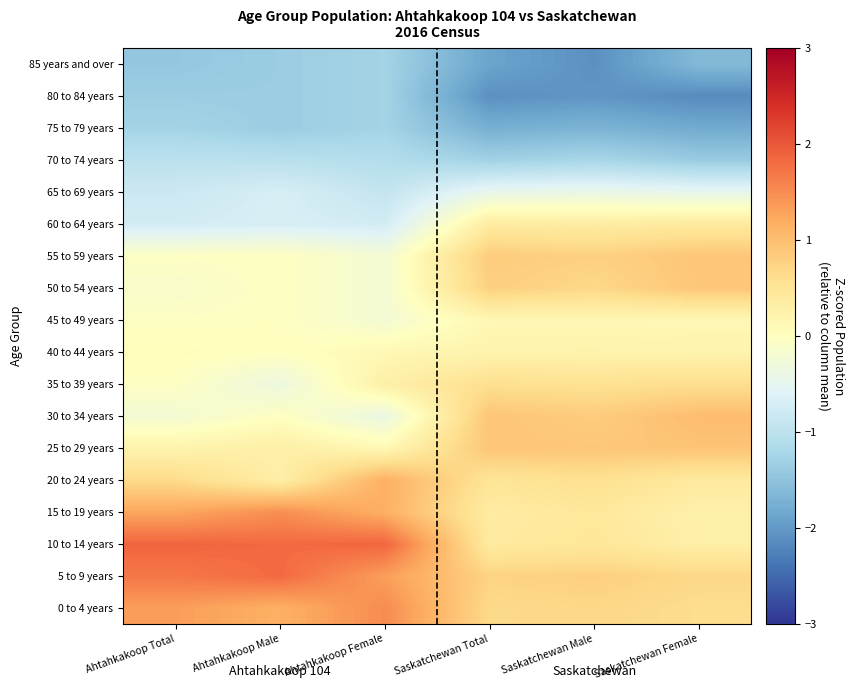

Reading left to right, transcribe all the data shown in this chart.

0 to 4 years: Ahtahkakoop Total=1.3	Ahtahkakoop Male=1.2	Ahtahkakoop Female=1.5	Saskatchewan Total=0.7	Saskatchewan Male=0.7	Saskatchewan Female=0.6
5 to 9 years: Ahtahkakoop Total=1.7	Ahtahkakoop Male=1.8	Ahtahkakoop Female=1.3	Saskatchewan Total=0.7	Saskatchewan Male=0.8	Saskatchewan Female=0.7
10 to 14 years: Ahtahkakoop Total=1.9	Ahtahkakoop Male=1.8	Ahtahkakoop Female=1.9	Saskatchewan Total=0.4	Saskatchewan Male=0.5	Saskatchewan Female=0.3
15 to 19 years: Ahtahkakoop Total=1.3	Ahtahkakoop Male=1.5	Ahtahkakoop Female=1.2	Saskatchewan Total=0.4	Saskatchewan Male=0.4	Saskatchewan Female=0.3
20 to 24 years: Ahtahkakoop Total=0.7	Ahtahkakoop Male=0.3	Ahtahkakoop Female=1.2	Saskatchewan Total=0.5	Saskatchewan Male=0.6	Saskatchewan Female=0.4
25 to 29 years: Ahtahkakoop Total=0.2	Ahtahkakoop Male=0.3	Ahtahkakoop Female=0.1	Saskatchewan Total=0.9	Saskatchewan Male=0.9	Saskatchewan Female=0.9
30 to 34 years: Ahtahkakoop Total=-0.2	Ahtahkakoop Male=-0.0	Ahtahkakoop Female=-0.4	Saskatchewan Total=0.9	Saskatchewan Male=0.8	Saskatchewan Female=1.0
35 to 39 years: Ahtahkakoop Total=-0.0	Ahtahkakoop Male=-0.4	Ahtahkakoop Female=0.3	Saskatchewan Total=0.6	Saskatchewan Male=0.6	Saskatchewan Female=0.6
40 to 44 years: Ahtahkakoop Total=0.0	Ahtahkakoop Male=-0.0	Ahtahkakoop Female=0.1	Saskatchewan Total=0.2	Saskatchewan Male=0.2	Saskatchewan Female=0.2
45 to 49 years: Ahtahkakoop Total=-0.0	Ahtahkakoop Male=-0.0	Ahtahkakoop Female=-0.2	Saskatchewan Total=0.1	Saskatchewan Male=0.1	Saskatchewan Female=0.1
50 to 54 years: Ahtahkakoop Total=-0.1	Ahtahkakoop Male=-0.0	Ahtahkakoop Female=-0.2	Saskatchewan Total=0.8	Saskatchewan Male=0.7	Saskatchewan Female=0.9
55 to 59 years: Ahtahkakoop Total=-0.0	Ahtahkakoop Male=-0.0	Ahtahkakoop Female=-0.2	Saskatchewan Total=0.8	Saskatchewan Male=0.8	Saskatchewan Female=0.9
60 to 64 years: Ahtahkakoop Total=-0.7	Ahtahkakoop Male=-0.7	Ahtahkakoop Female=-0.7	Saskatchewan Total=0.4	Saskatchewan Male=0.4	Saskatchewan Female=0.4
65 to 69 years: Ahtahkakoop Total=-0.8	Ahtahkakoop Male=-0.7	Ahtahkakoop Female=-0.9	Saskatchewan Total=-0.4	Saskatchewan Male=-0.4	Saskatchewan Female=-0.5
70 to 74 years: Ahtahkakoop Total=-1.0	Ahtahkakoop Male=-1.0	Ahtahkakoop Female=-1.1	Saskatchewan Total=-1.3	Saskatchewan Male=-1.2	Saskatchewan Female=-1.4
75 to 79 years: Ahtahkakoop Total=-1.3	Ahtahkakoop Male=-1.4	Ahtahkakoop Female=-1.3	Saskatchewan Total=-1.8	Saskatchewan Male=-1.7	Saskatchewan Female=-1.8
80 to 84 years: Ahtahkakoop Total=-1.3	Ahtahkakoop Male=-1.4	Ahtahkakoop Female=-1.3	Saskatchewan Total=-2.1	Saskatchewan Male=-2.0	Saskatchewan Female=-2.2
85 years and over: Ahtahkakoop Total=-1.4	Ahtahkakoop Male=-1.4	Ahtahkakoop Female=-1.3	Saskatchewan Total=-1.9	Saskatchewan Male=-2.1	Saskatchewan Female=-1.6